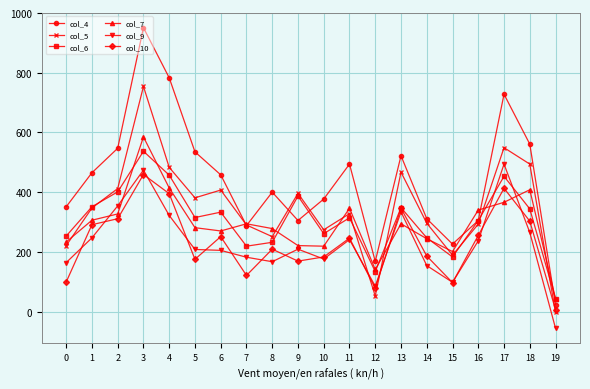

How many intersections are there between col_10 and col_5?

3